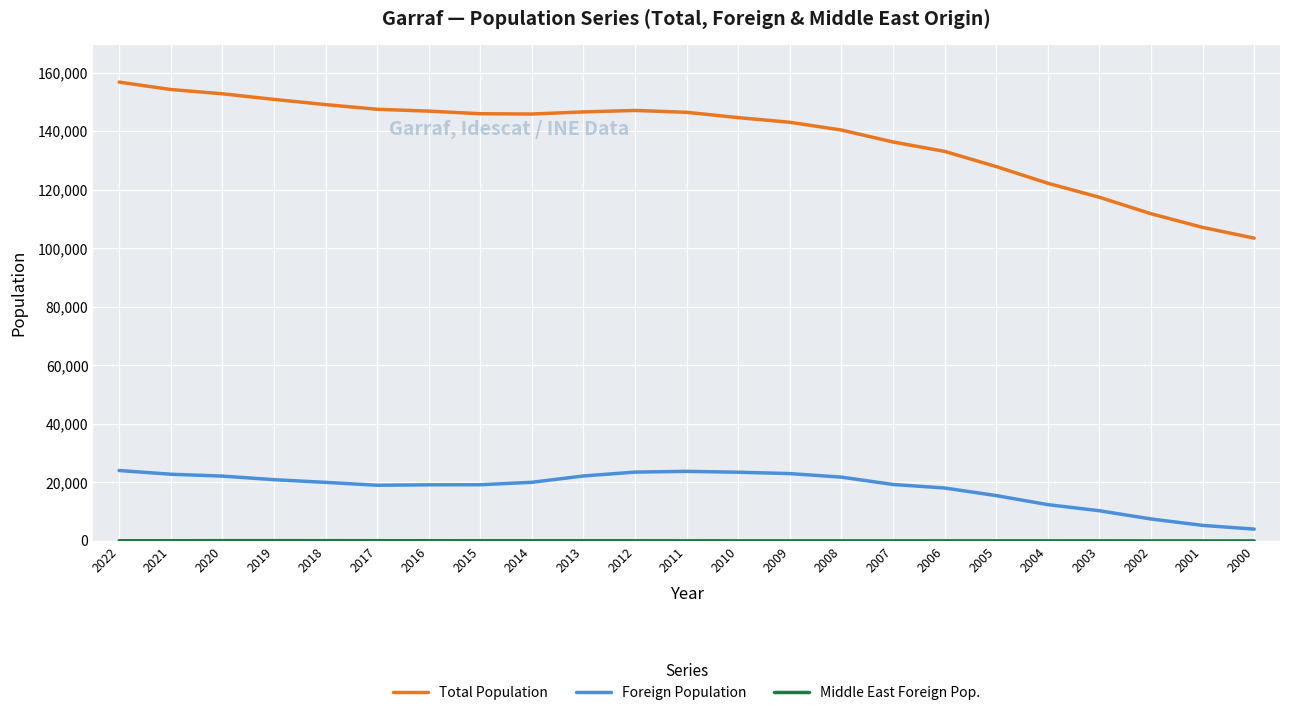

Which series has the widest spread of values?

Total Population